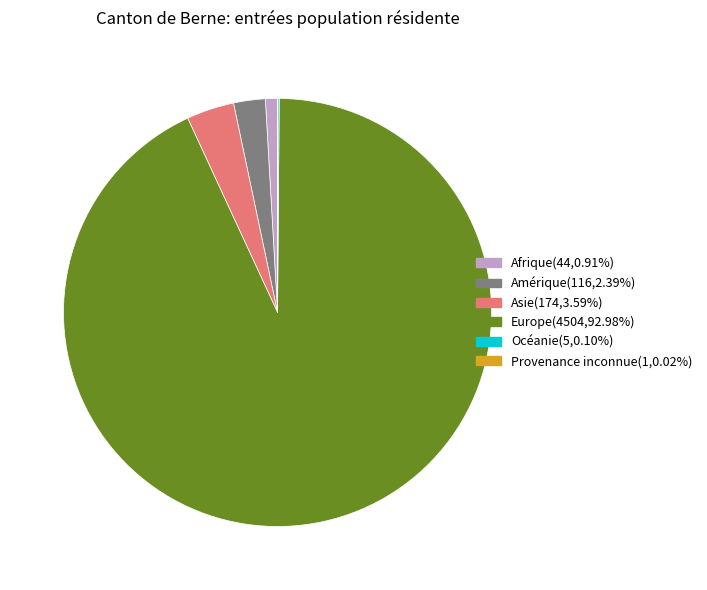

Is it true that Amérique is 2% of the pie?

True